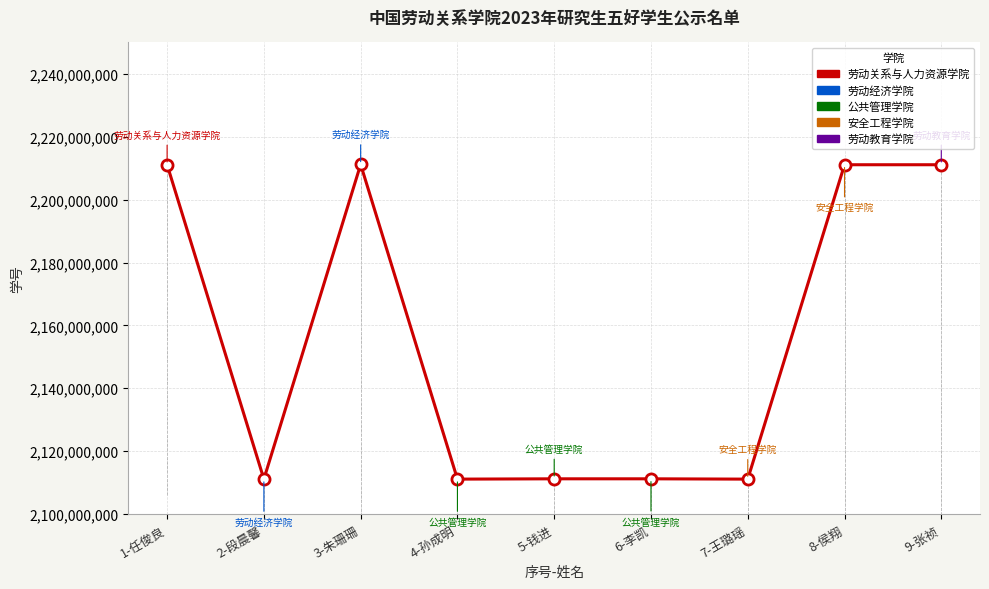

Approximately how many times larger is the value at 9-张祯 compared to 3-朱珊珊?

1.0